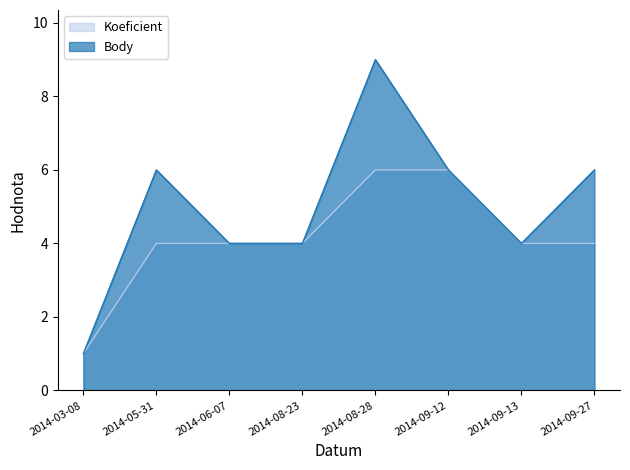

What are all the series names shown in the legend?

Koeficient, Body